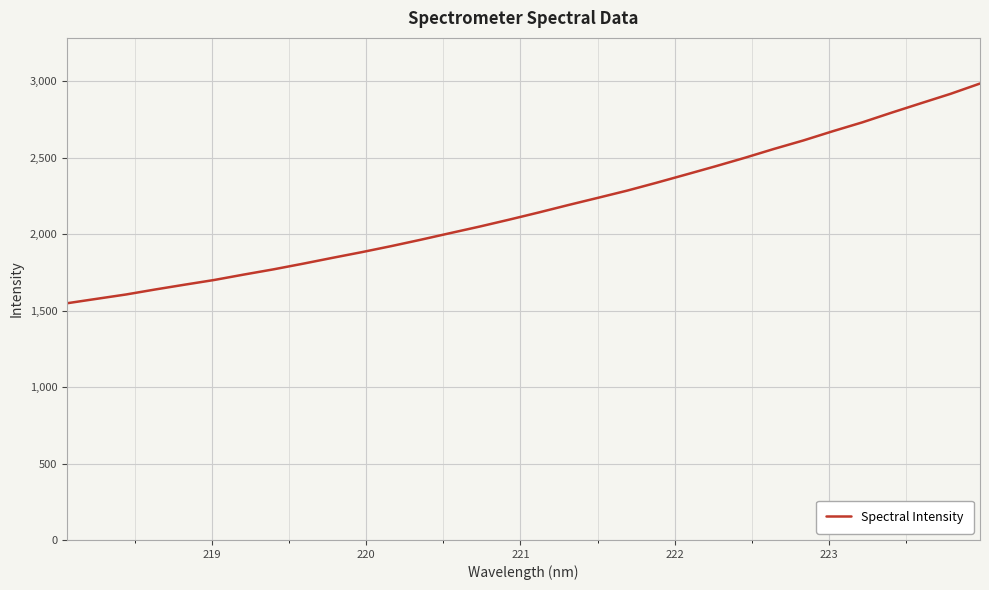

What is the maximum value shown in the chart?

2986.1